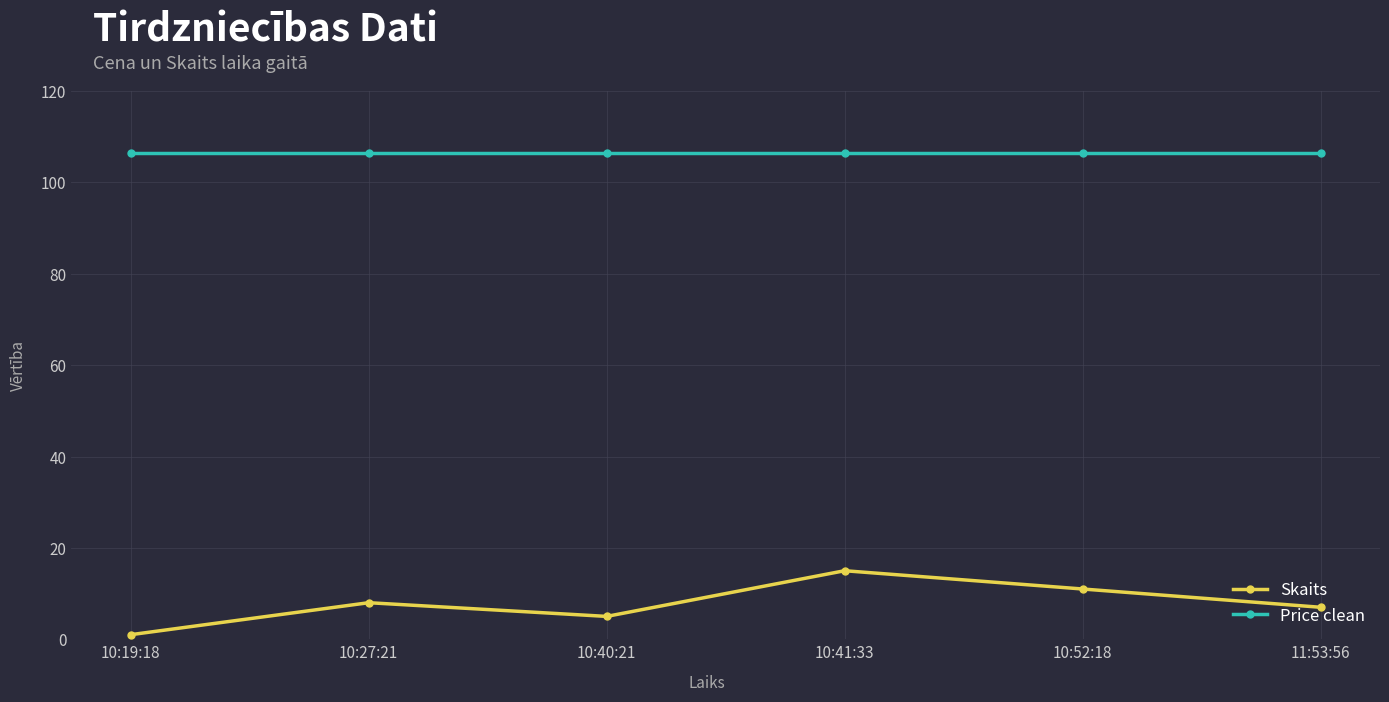

True or false: Skaits and Price clean intersect in this chart.

False